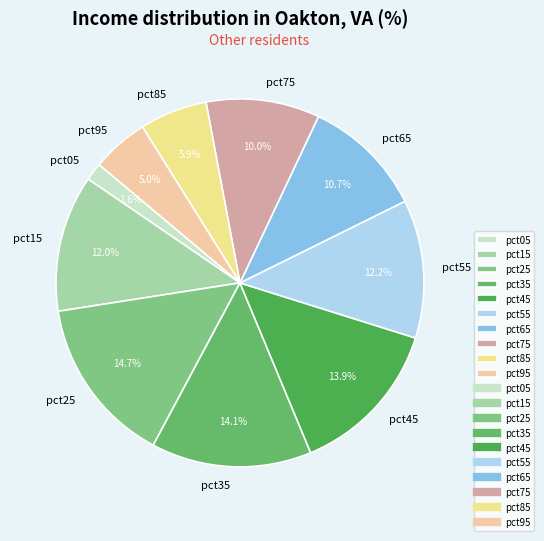

How many segments does this pie chart have?

10